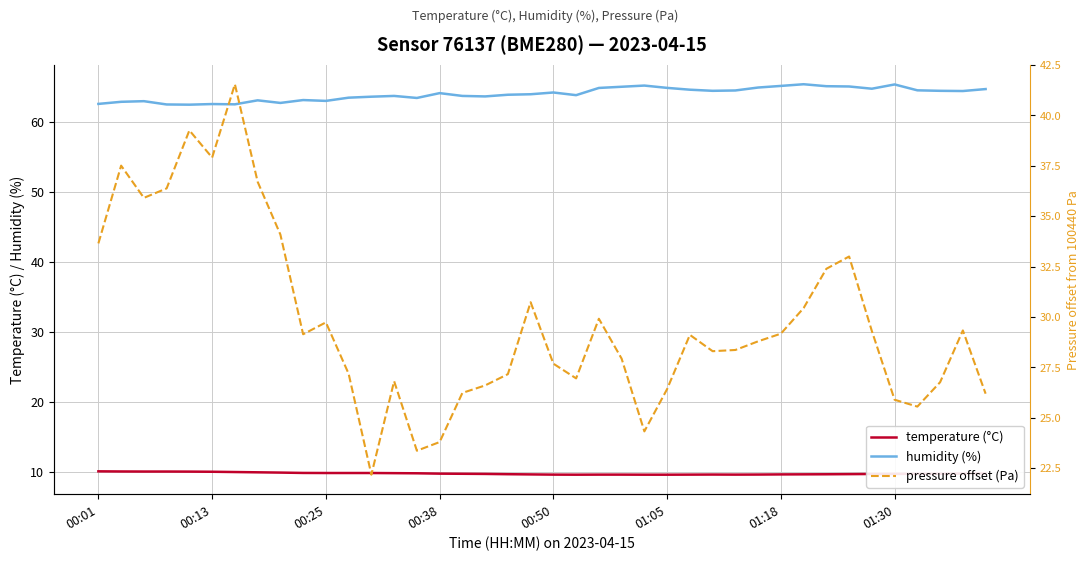

Read the humidity (%) value at 00:38.

64.1